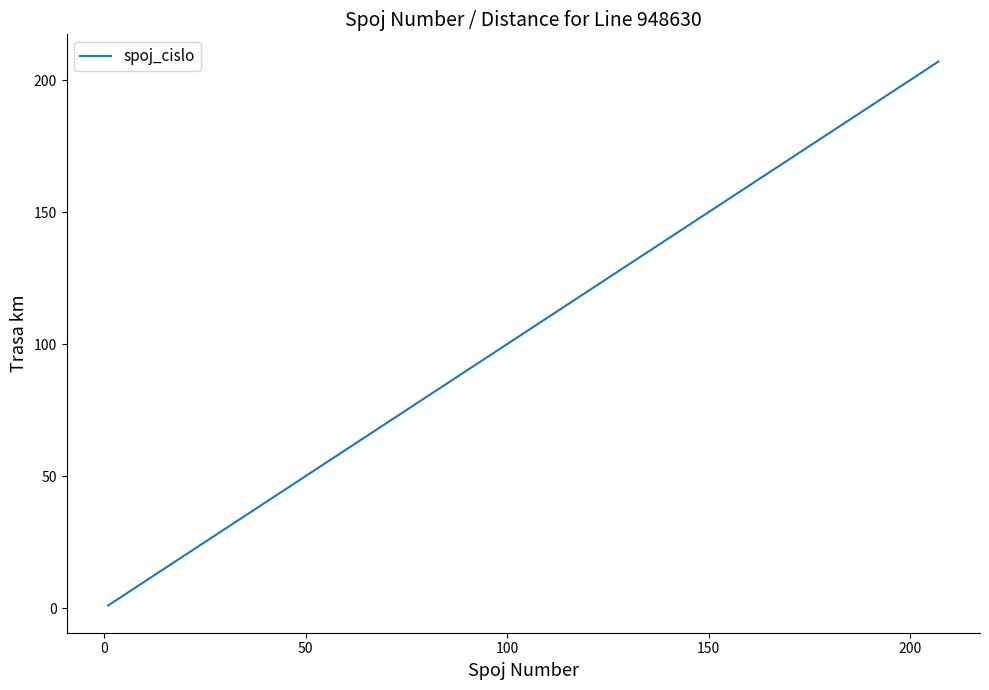

What is the greatest value displayed?

207